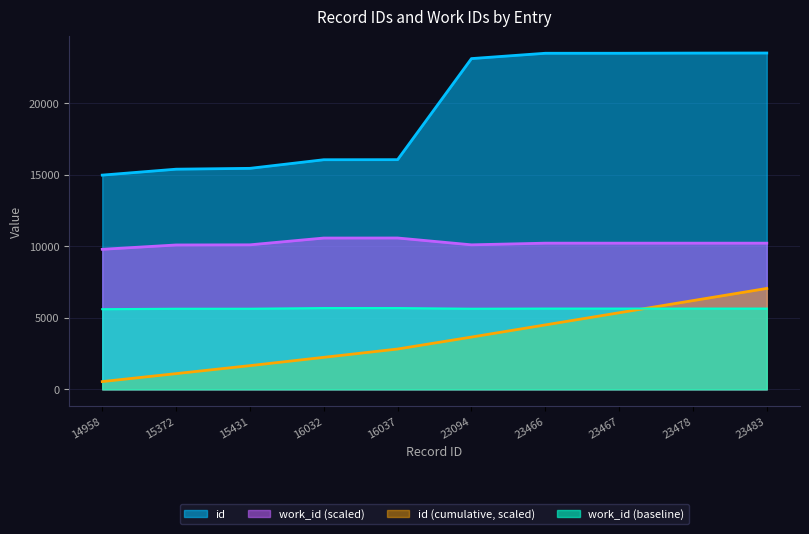

Between 15431 and 23094, which series saw the biggest shift?

id